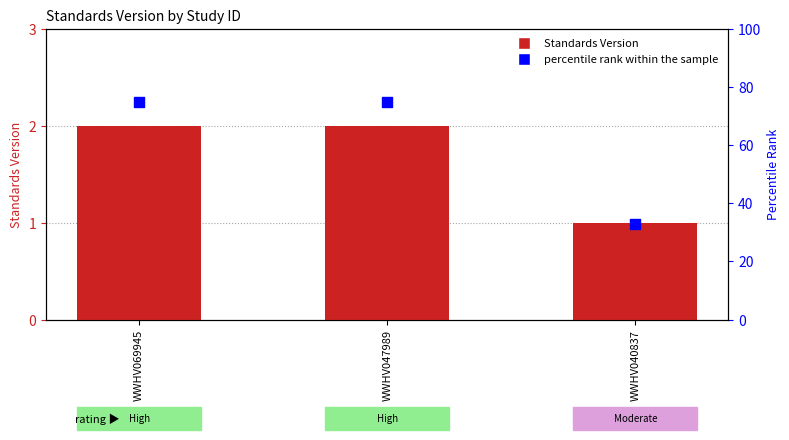

What are all the series names shown in the legend?

Standards Version, percentile rank within the sample